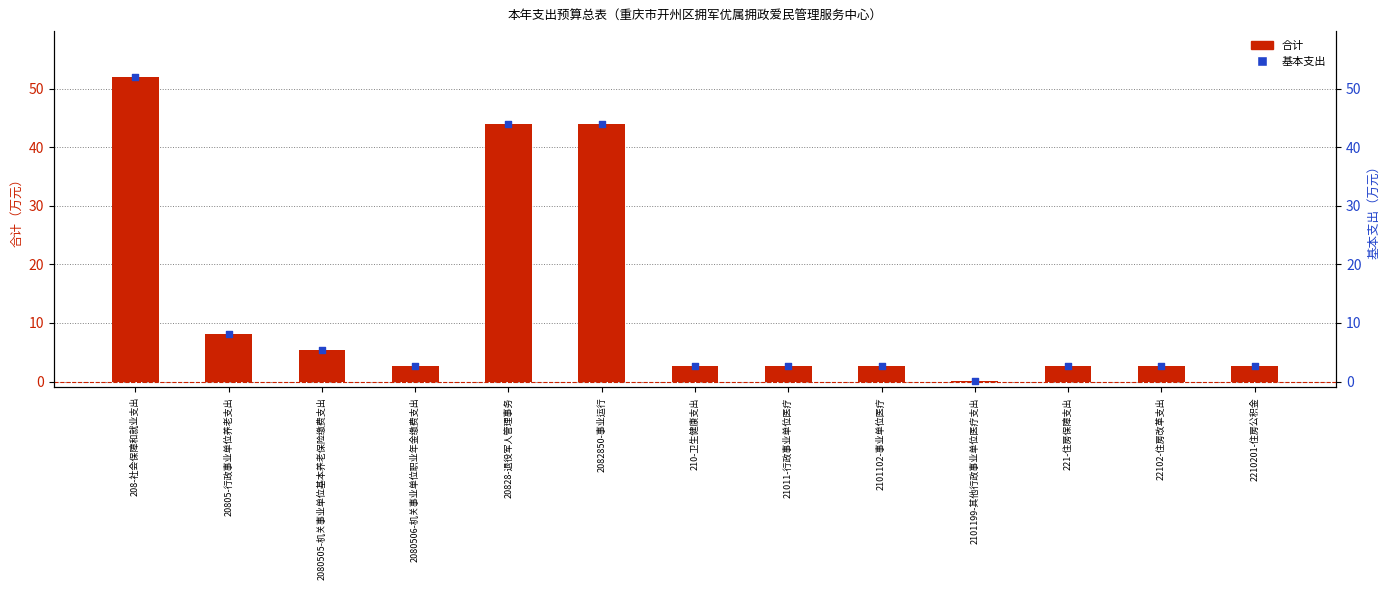

Which series has the largest total across all categories?

合计